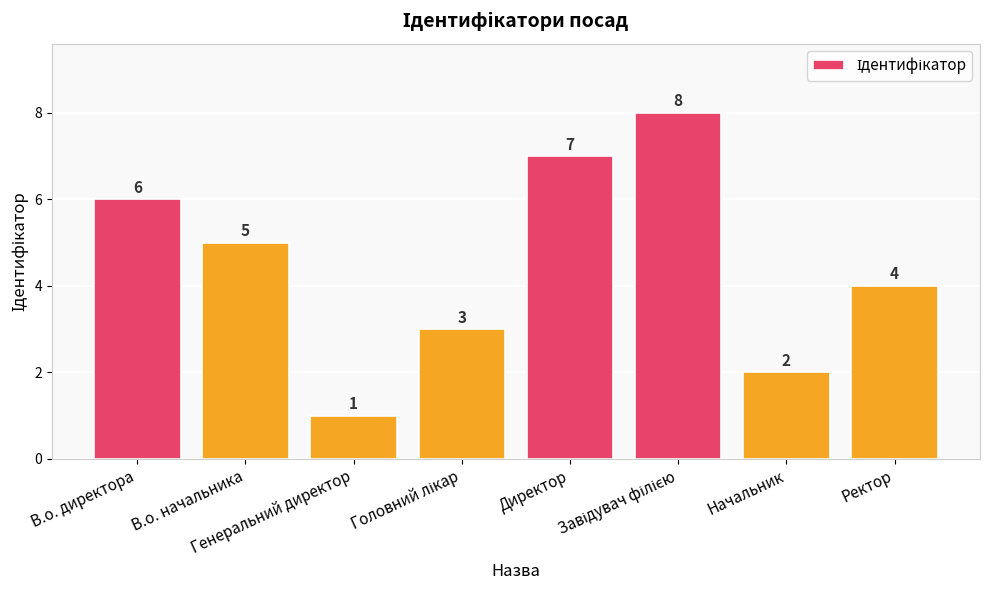

What is the maximum value shown in the chart?

8